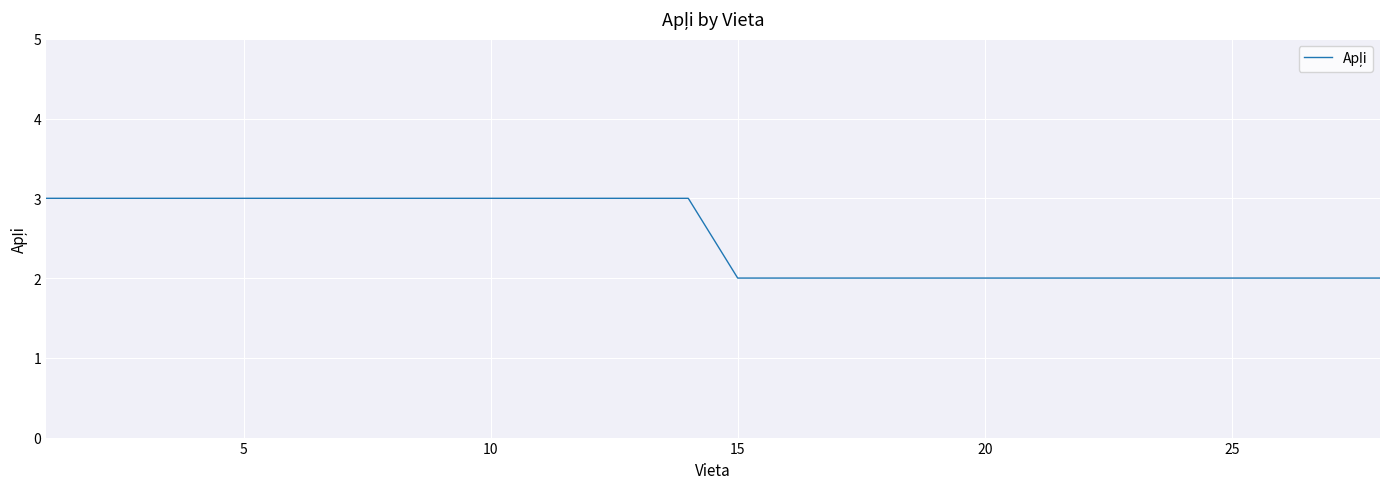

What is the greatest value displayed?

3